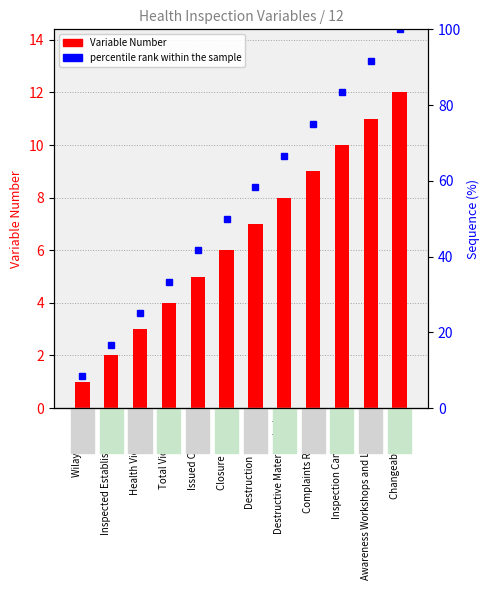

Is it true that Variable Number equals 5.0 at Issued Circulars?

True